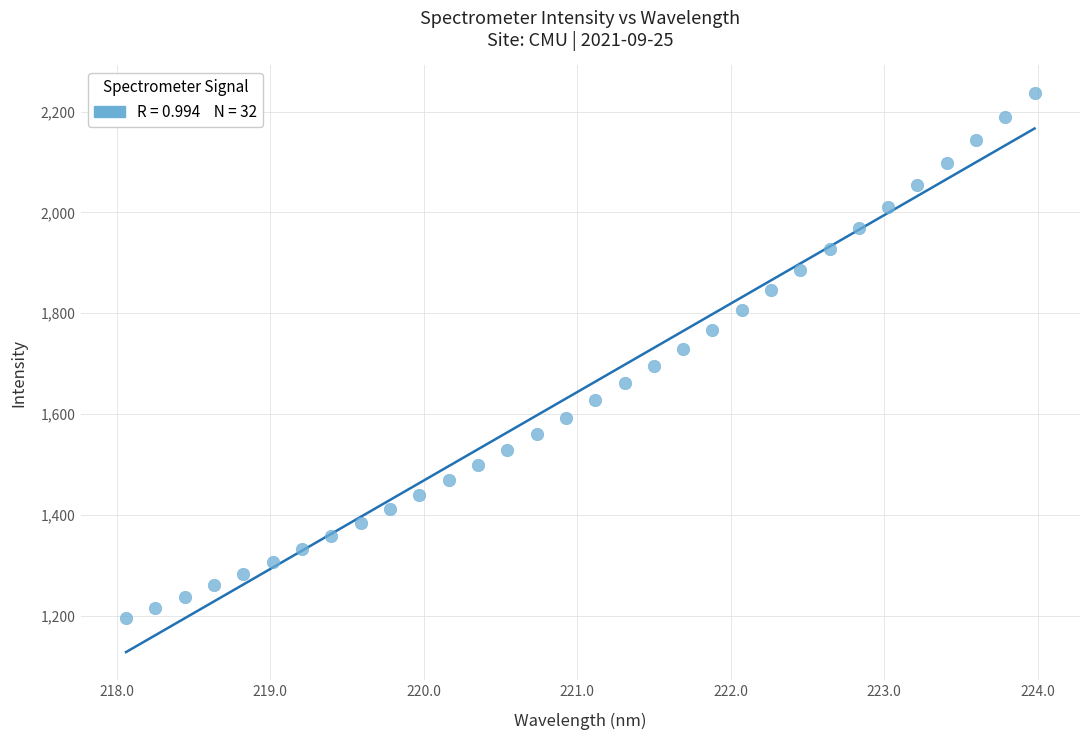

What is the range of Y values (max minus min)?

1042.2